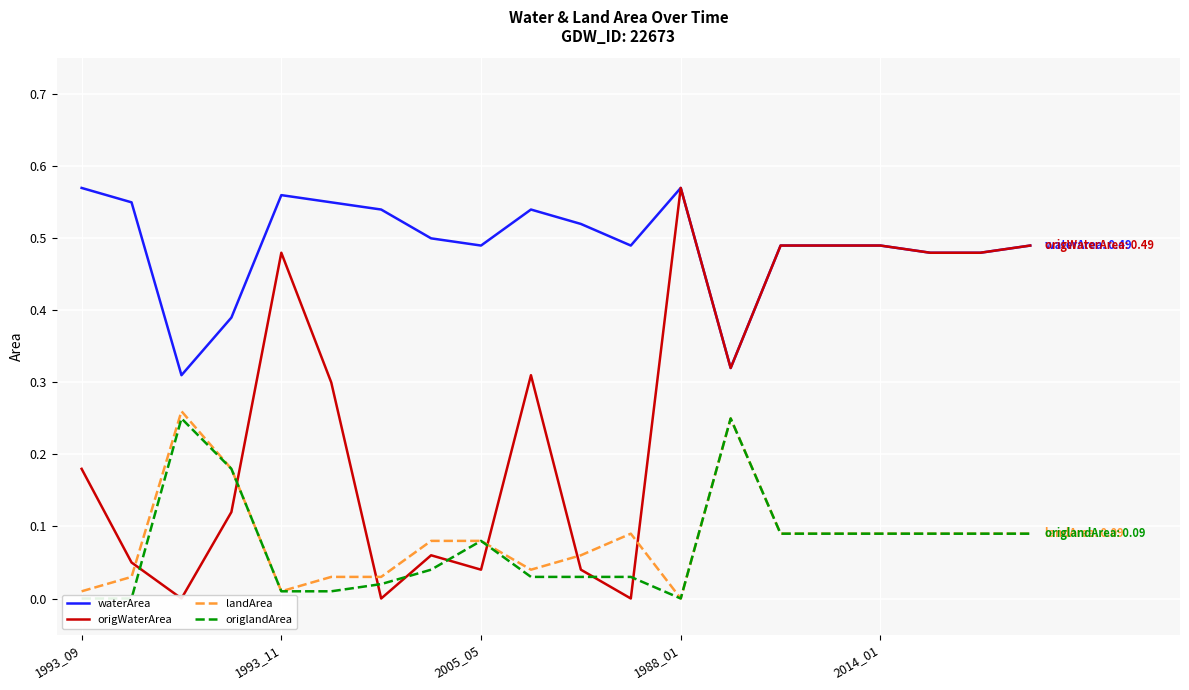

True or false: waterArea and landArea intersect in this chart.

False